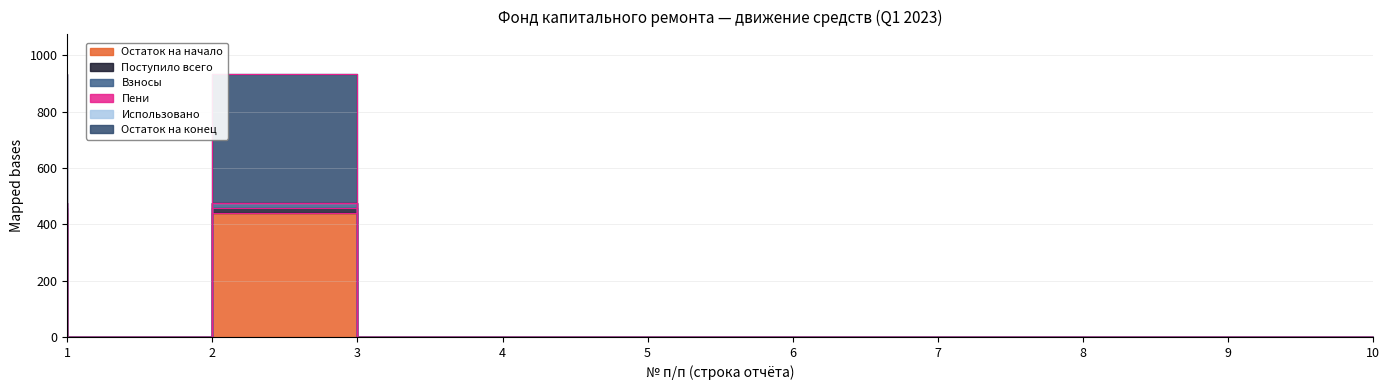

True or false: Пени and Остаток на начало cross at least once.

False